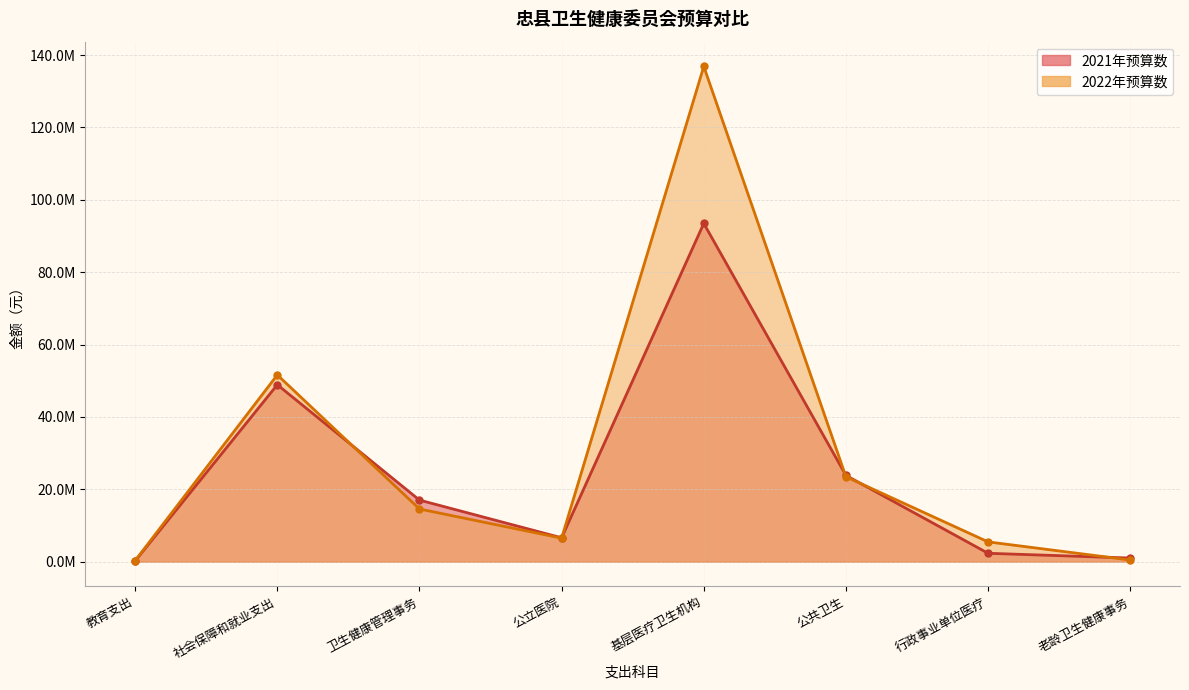

At 卫生健康管理事务, list the series in order from smallest to largest.

2022年预算数, 2021年预算数